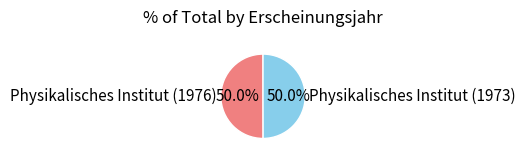

What percentage is the Physikalisches Institut (1976) slice, to the nearest percent?

50%